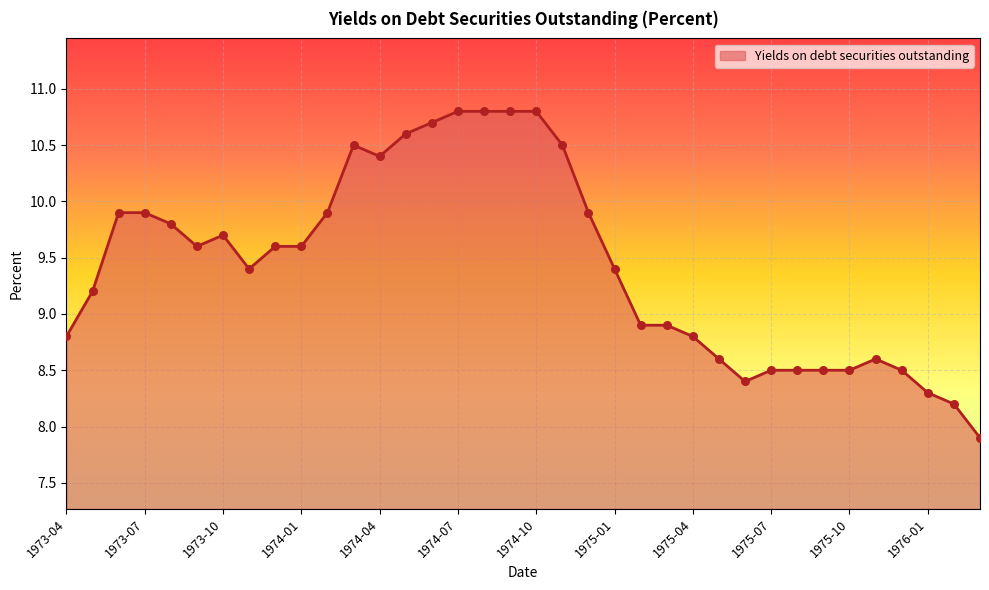

What is the smallest value displayed?

7.9